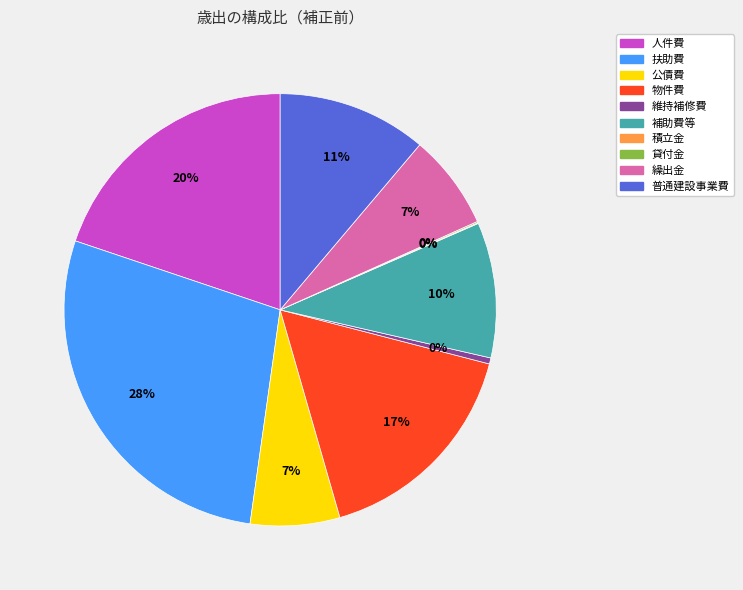

Does any single category account for the majority?

No